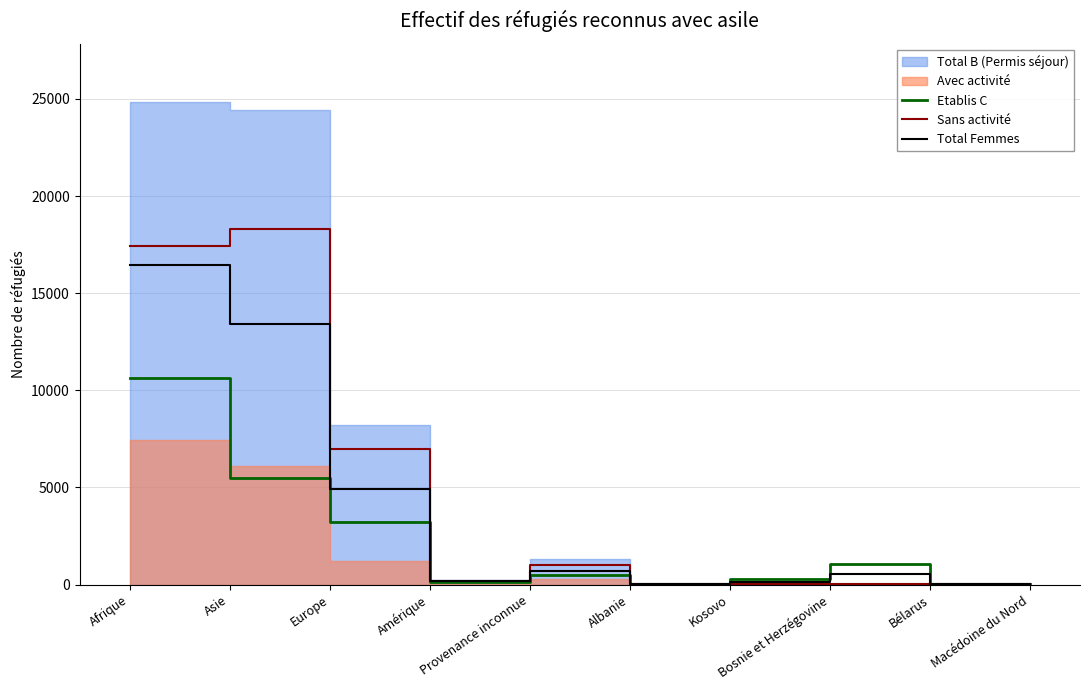

Between Amérique and Macédoine du Nord, which is larger?

Amérique